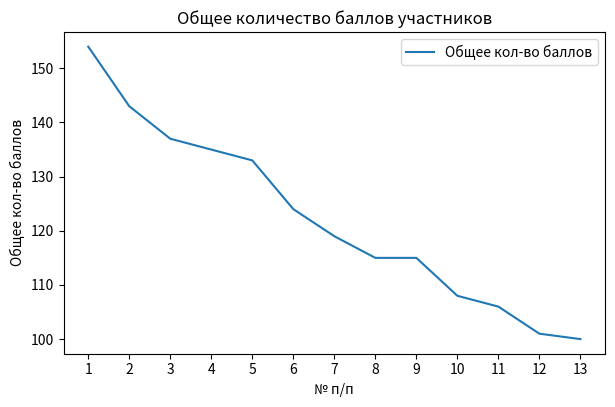

What is the average value?

122